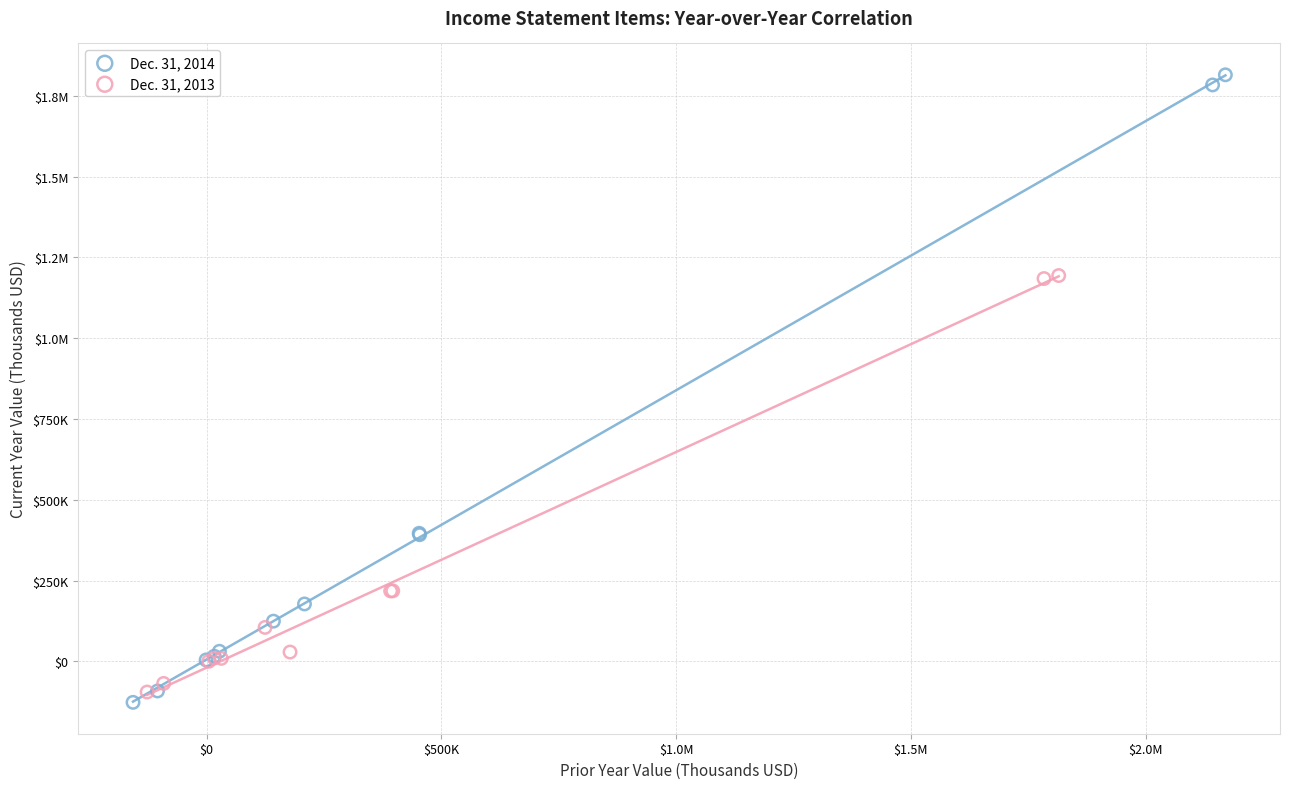

What are all the series names shown in the legend?

Dec. 31, 2014, Dec. 31, 2013